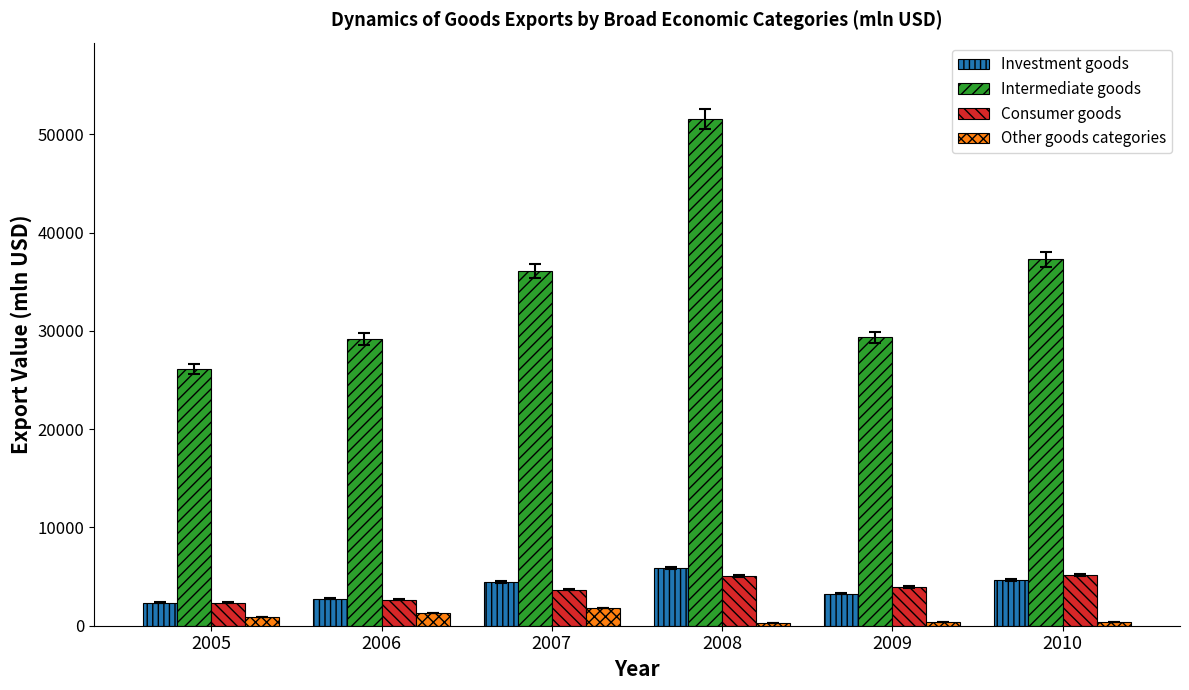

The value of Consumer goods at 2005 is 2333. True or false?

True